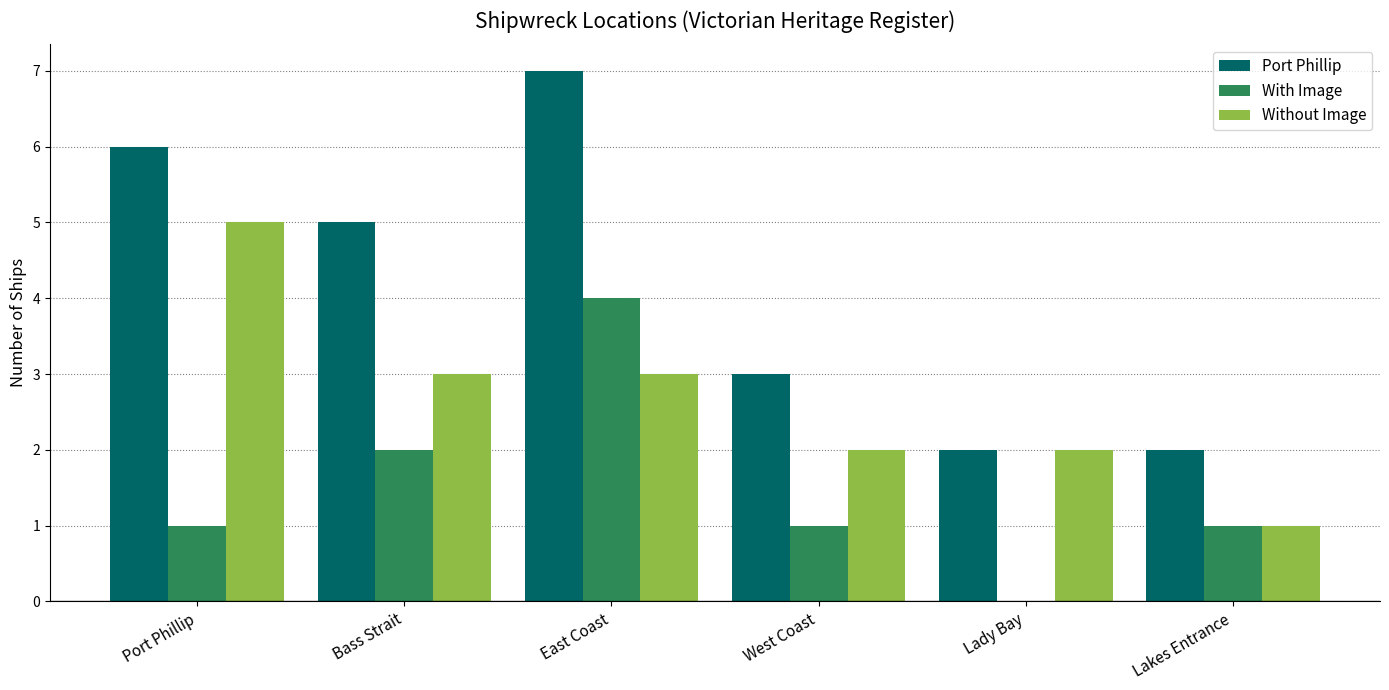

Reading left to right, list all the values displayed in this chart.

Port Phillip: Port Phillip=6	Bass Strait=5	East Coast=7	West Coast=3	Lady Bay=2	Lakes Entrance=2
With Image: Port Phillip=1	Bass Strait=2	East Coast=4	West Coast=1	Lady Bay=0	Lakes Entrance=1
Without Image: Port Phillip=5	Bass Strait=3	East Coast=3	West Coast=2	Lady Bay=2	Lakes Entrance=1